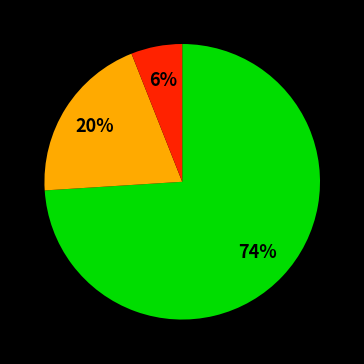

Is there a majority slice in this chart?

Yes